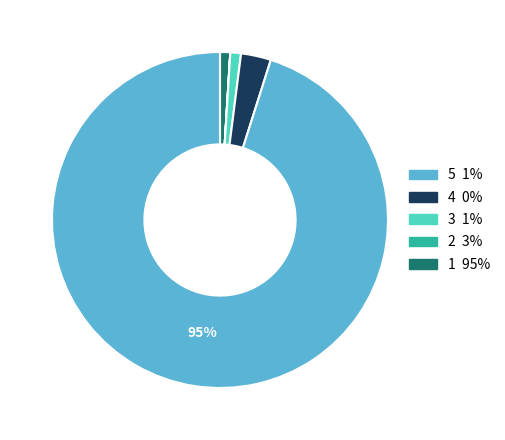

To the nearest percent, what is the difference between the largest and smallest slice percentages?

95%